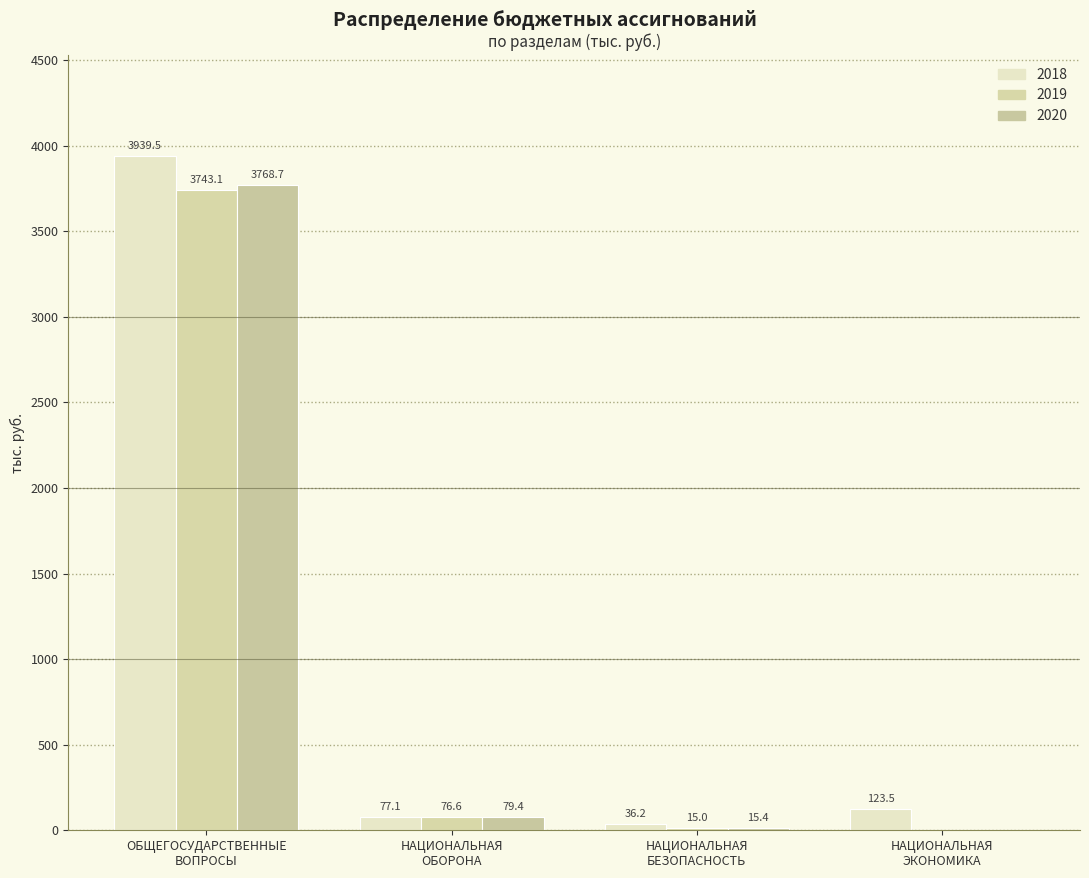

The 2018 series shows 26.4 at НАЦИОНАЛЬНАЯ
ЭКОНОМИКА. True or false?

False